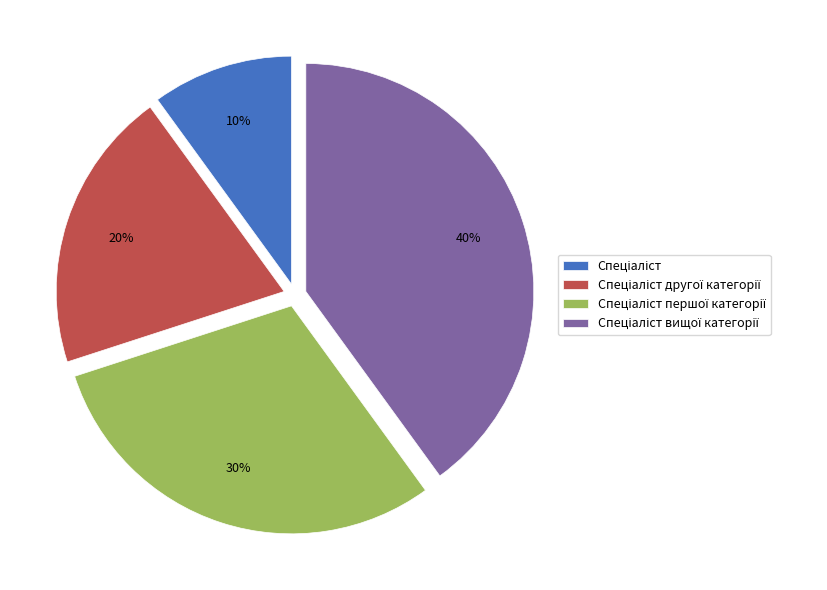

To the nearest percent, what is the average slice percentage?

25%